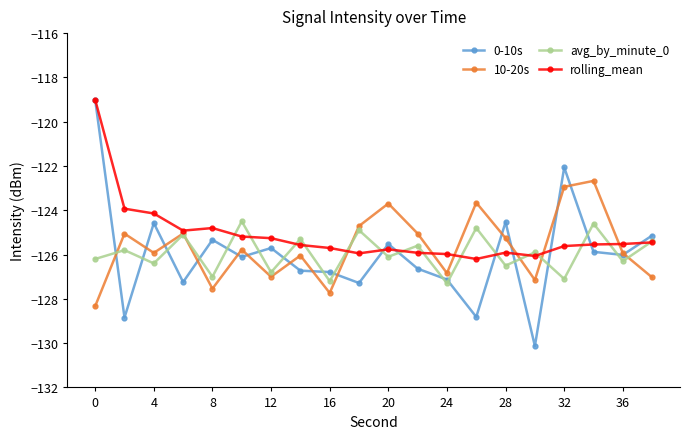

How many intersections are there between 10-20s and avg_by_minute_0?

6